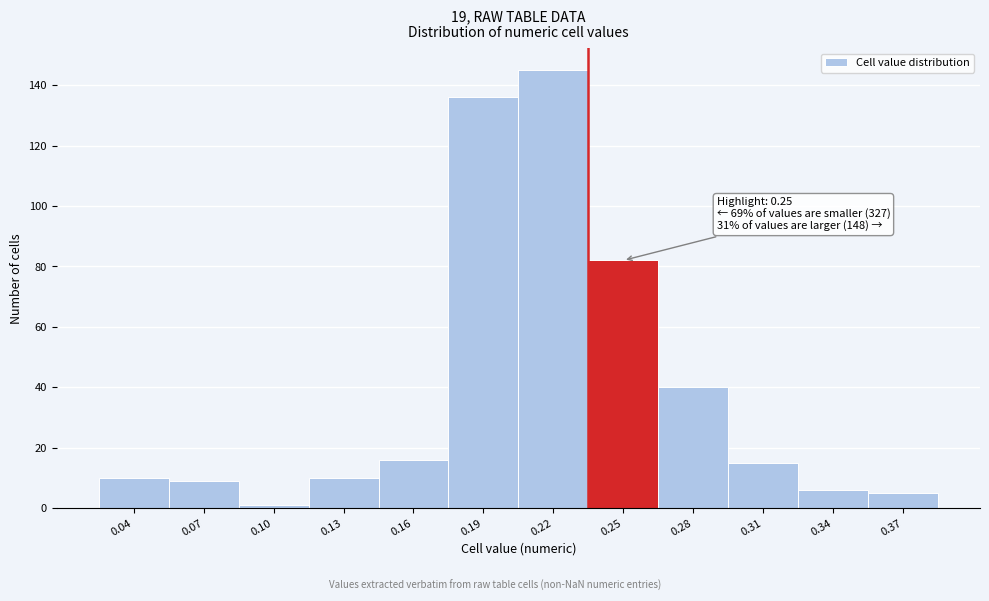

Reading left to right, what are all the values shown in this chart?

0.04=10	0.07=9	0.10=1	0.13=10	0.16=16	0.19=136	0.22=145	0.25=82	0.28=40	0.31=15	0.34=6	0.37=5